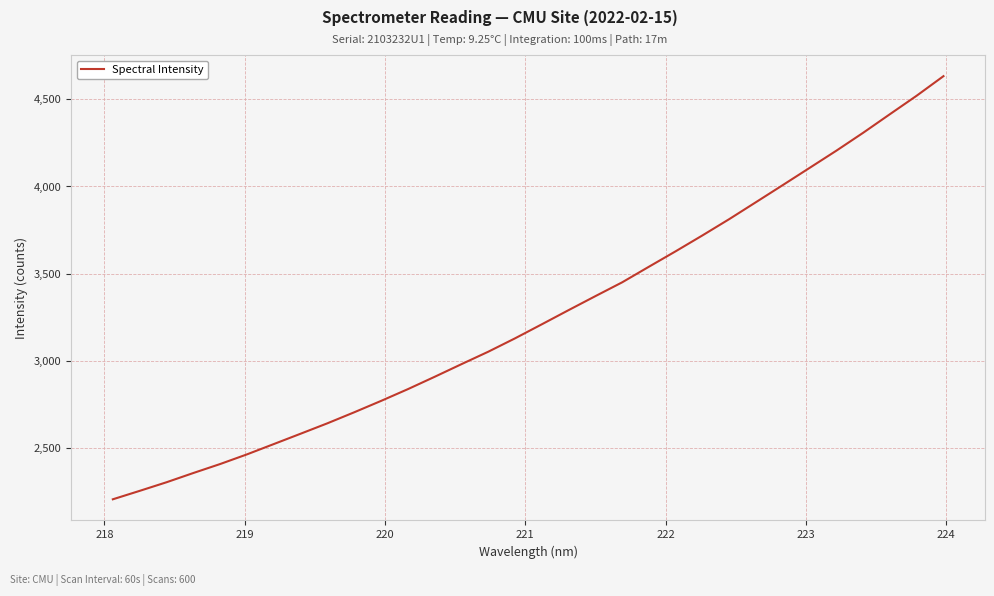

What is the difference between the maximum and minimum values?

2427.4